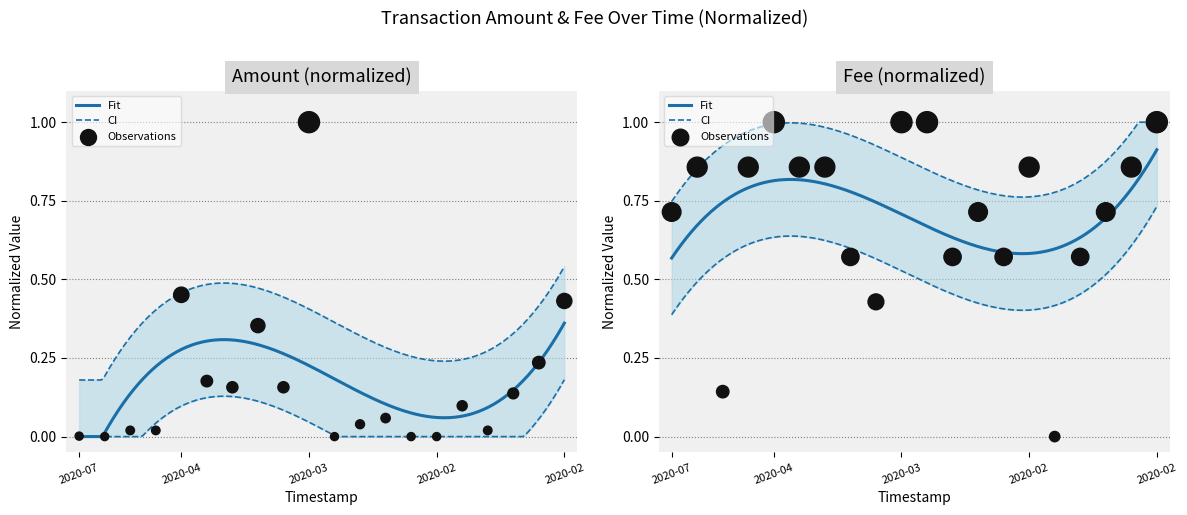

Is the value of Amount at 2020-04-13 greater than the value of Fee at 2020-04-06?

No